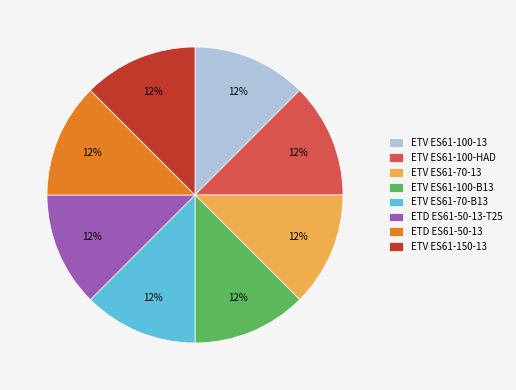

Is there any slice that represents more than half of the pie?

No